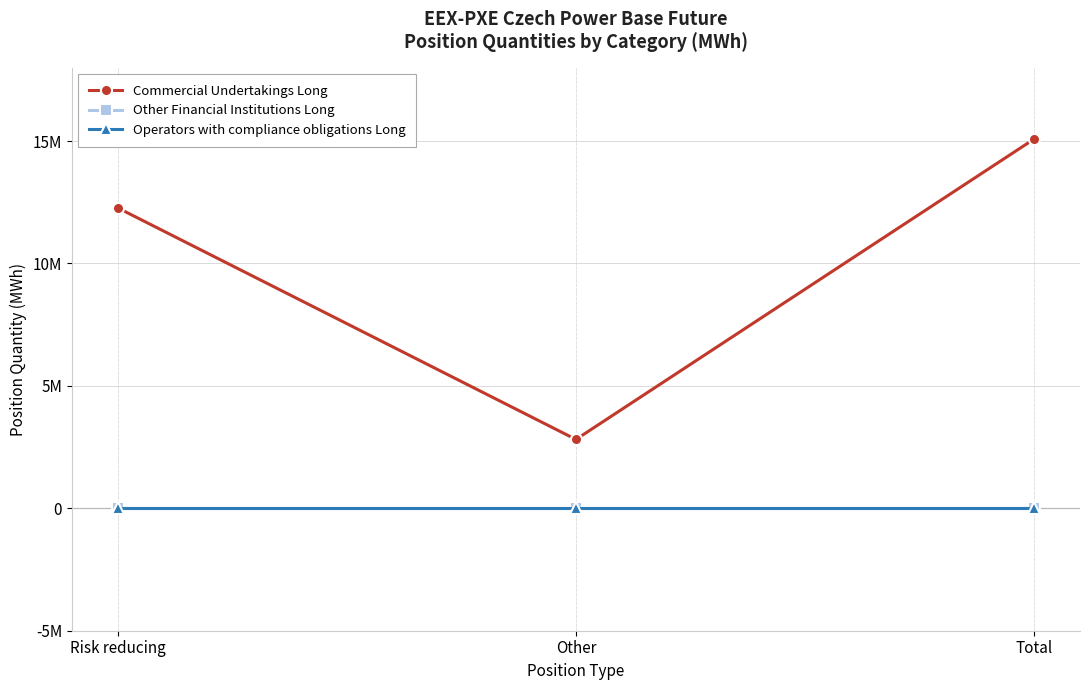

What position from the left is Other?

2